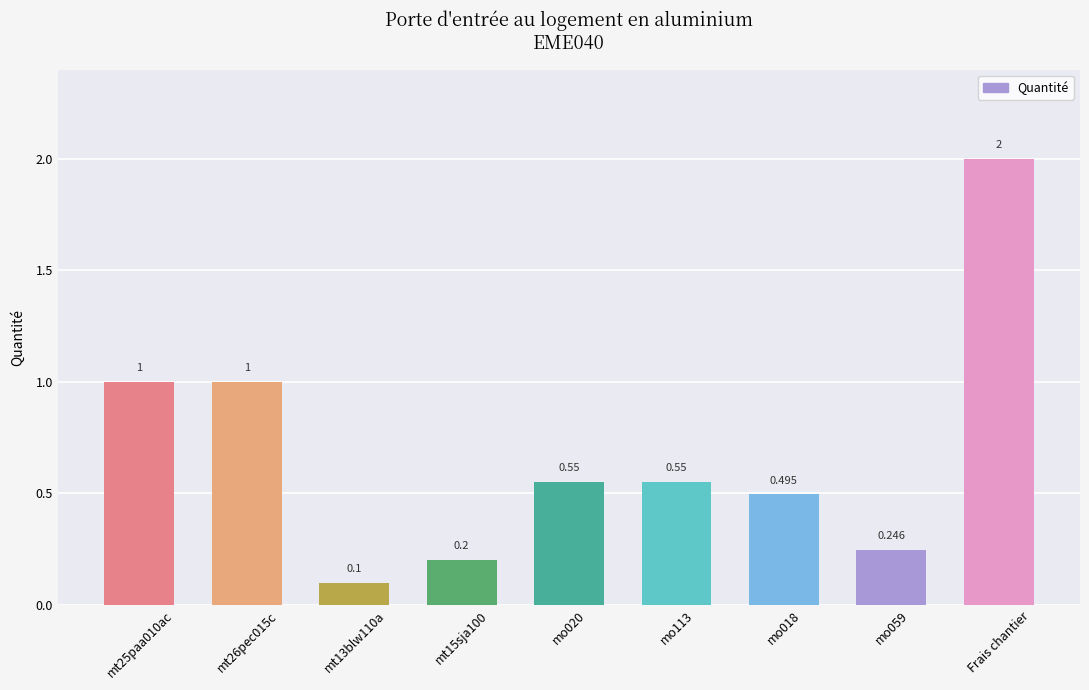

The value at Frais chantier is 2.0. True or false?

True